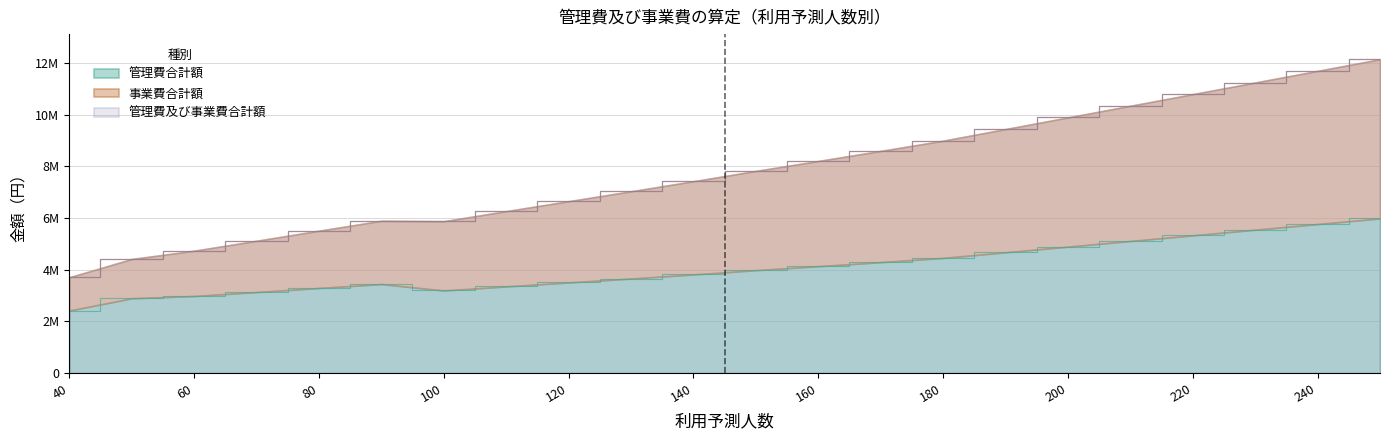

What is the average value of the 事業費合計額 series?

7809357.9